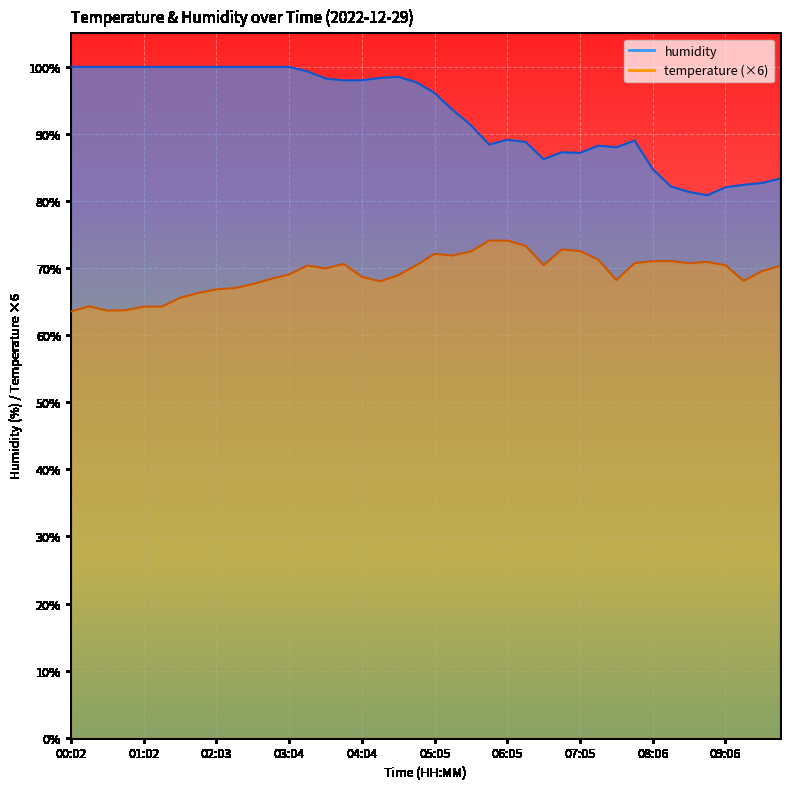

What is the label of the 34th point from the right?

01:32